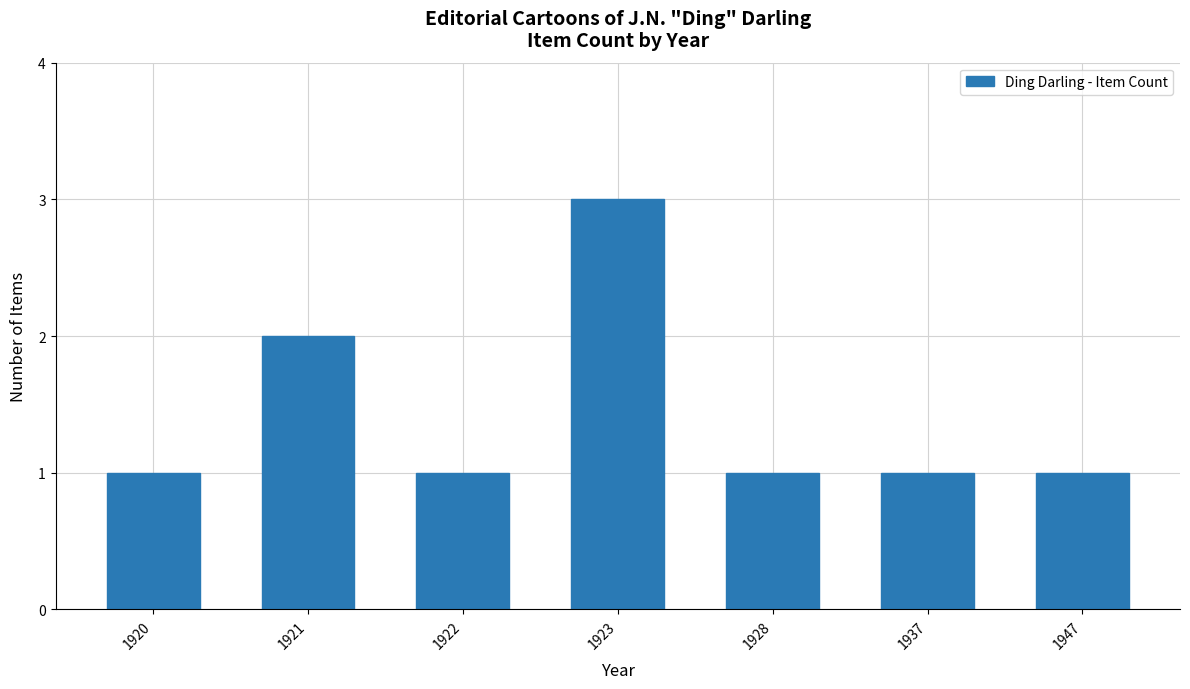

How many bars are there in total?

7